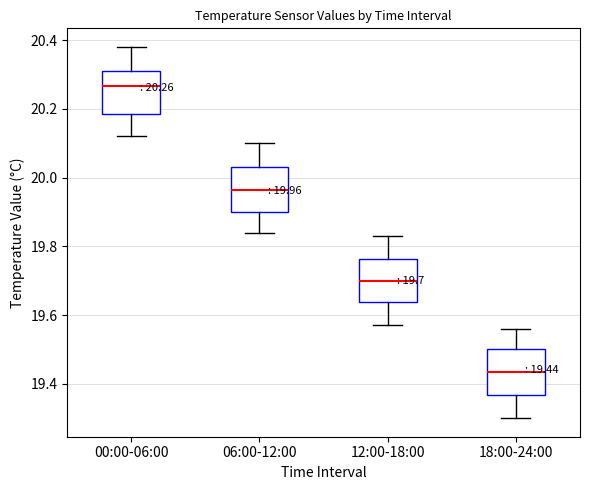

Which box's median line is the highest?

00:00-06:00